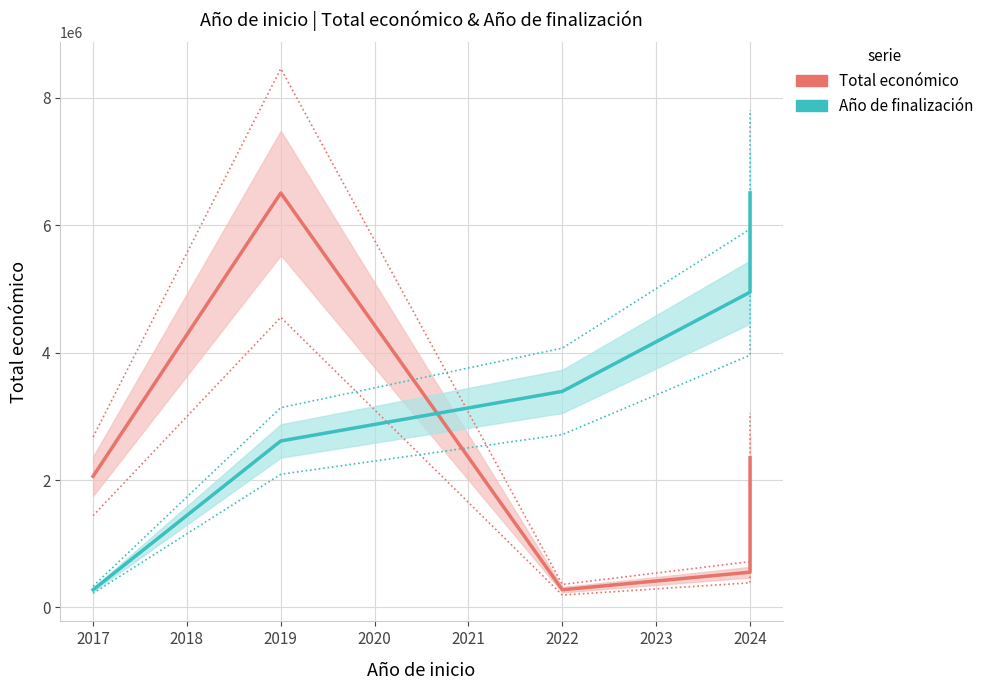

Count the number of data series in this chart.

2